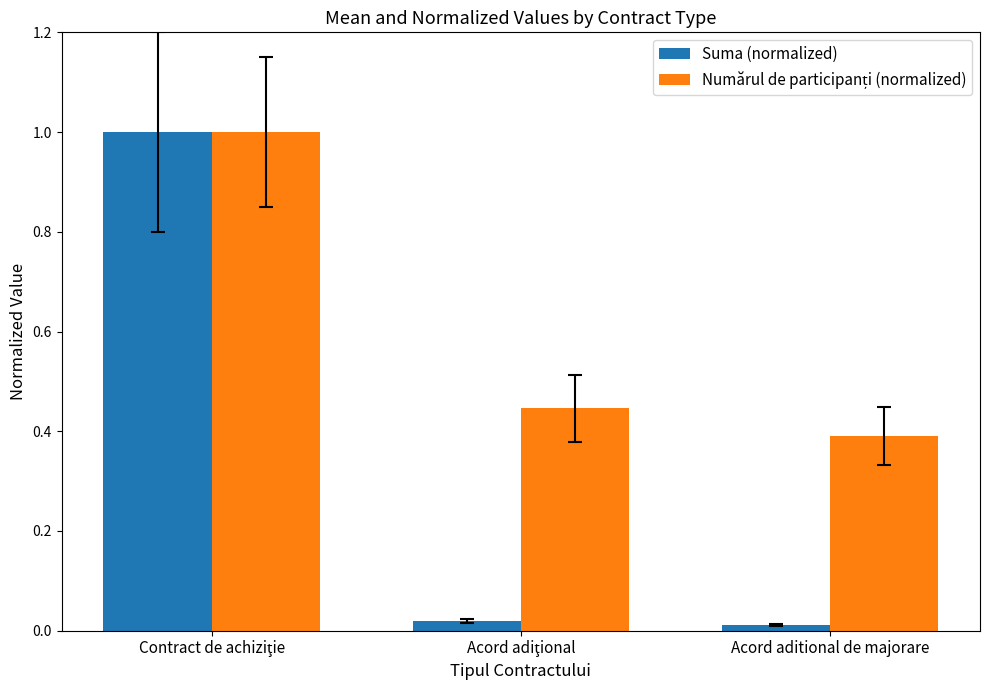

The Suma (normalized) series shows 0.0 at Acord aditional de majorare. True or false?

True